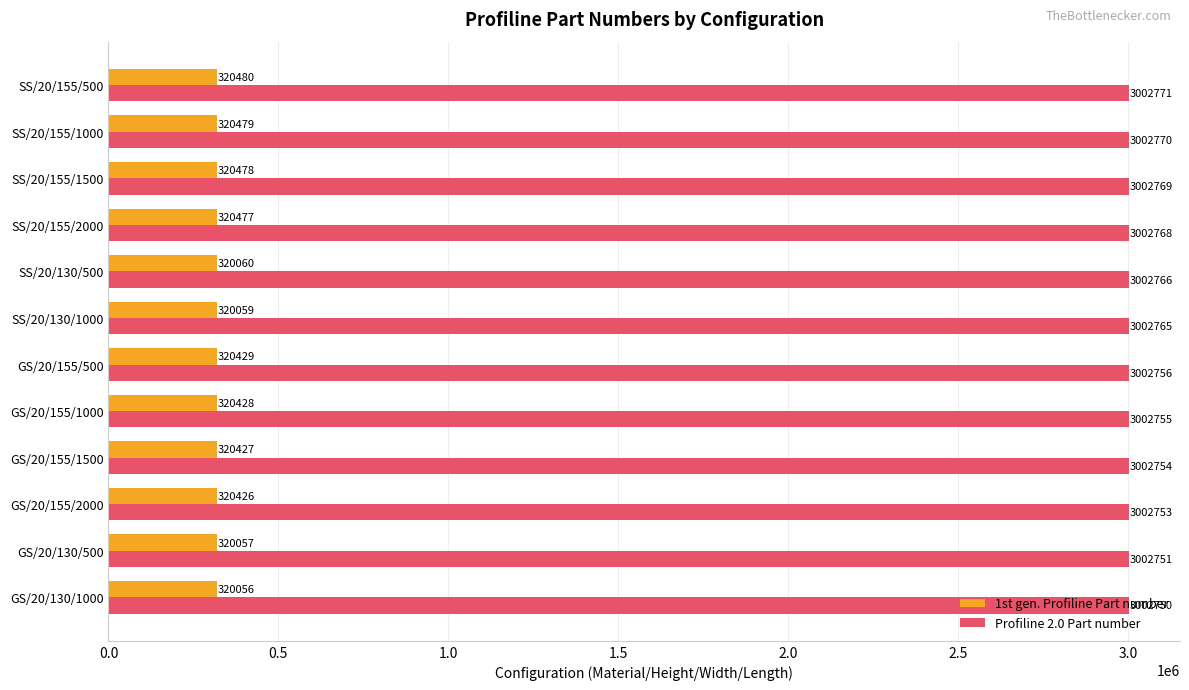

At which category is the sum across all series the highest?

SS/20/155/500